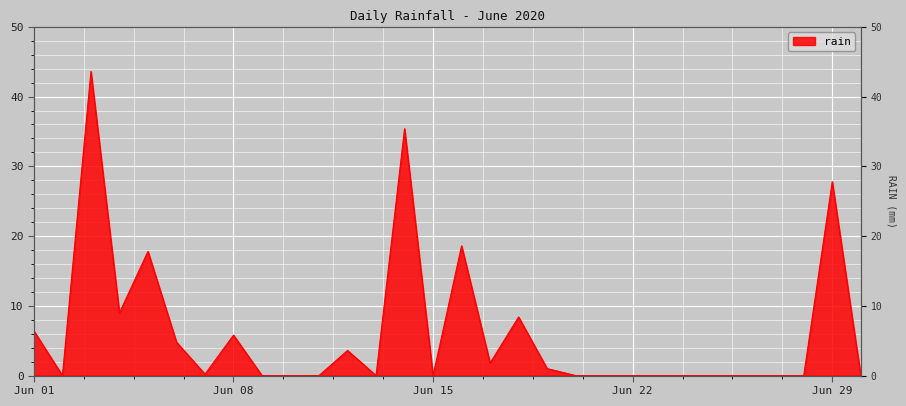

Rank the categories by value from highest to lowest.

2020-06-03, 2020-06-14, 2020-06-29, 2020-06-16, 2020-06-05, 2020-06-04, 2020-06-18, 2020-06-01, 2020-06-08, 2020-06-06, 2020-06-12, 2020-06-17, 2020-06-19, 2020-06-07, 2020-06-02, 2020-06-09, 2020-06-10, 2020-06-11, 2020-06-13, 2020-06-15, 2020-06-20, 2020-06-21, 2020-06-22, 2020-06-23, 2020-06-24, 2020-06-25, 2020-06-26, 2020-06-27, 2020-06-28, 2020-06-30